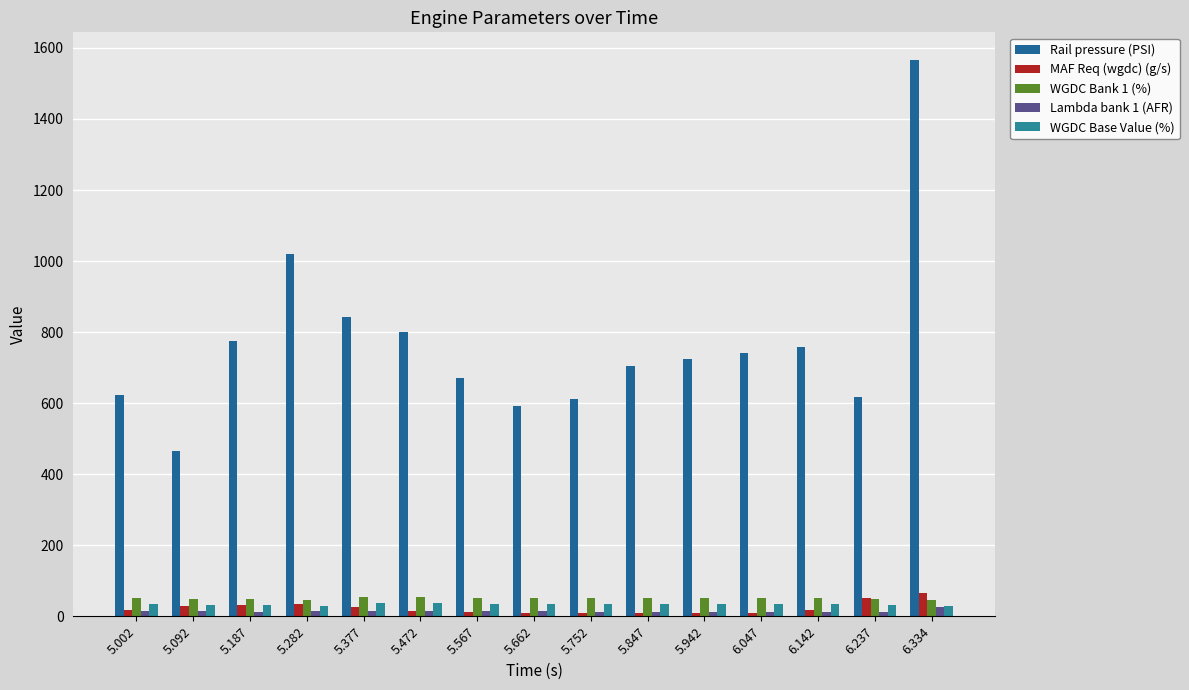

What is the difference between the second highest and second lowest values in the WGDC Base Value (%) series?

7.3